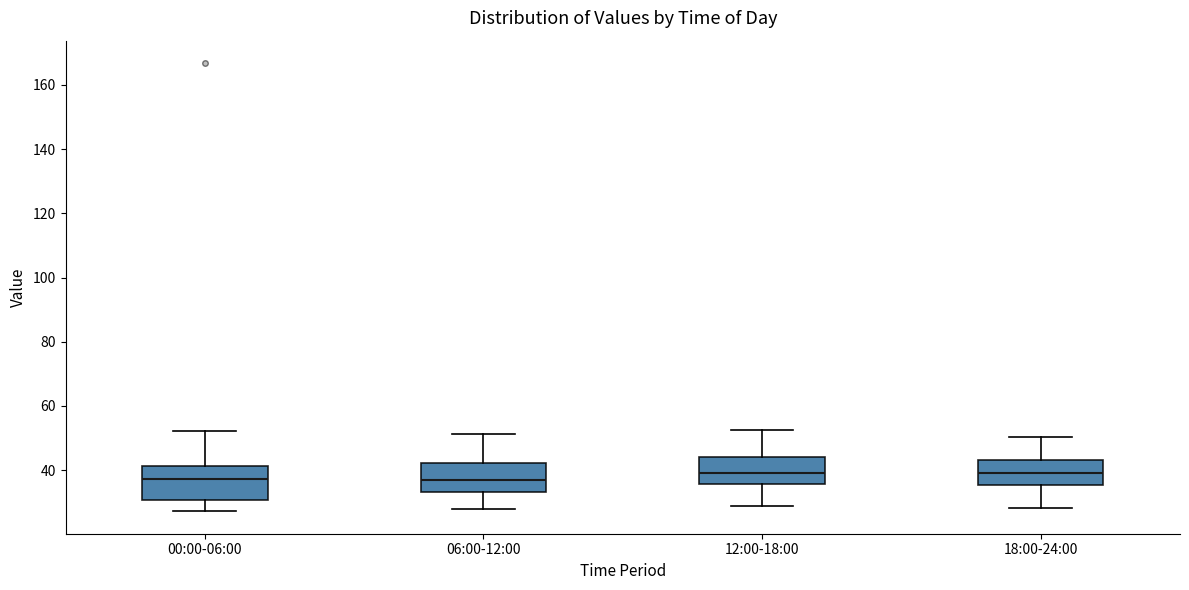

Reading left to right, read every box against the y-axis: the position of its median line, the range the box covers, and the ends of its whiskers. The values are not printed on the chart, so give them approximately, as read against the axis.

00:00-06:00: median 38, box 30 to 42, whiskers 28 to 52
06:00-12:00: median 38, box 34 to 42, whiskers 28 to 52
12:00-18:00: median 40, box 36 to 44, whiskers 28 to 52
18:00-24:00: median 40, box 36 to 44, whiskers 28 to 50